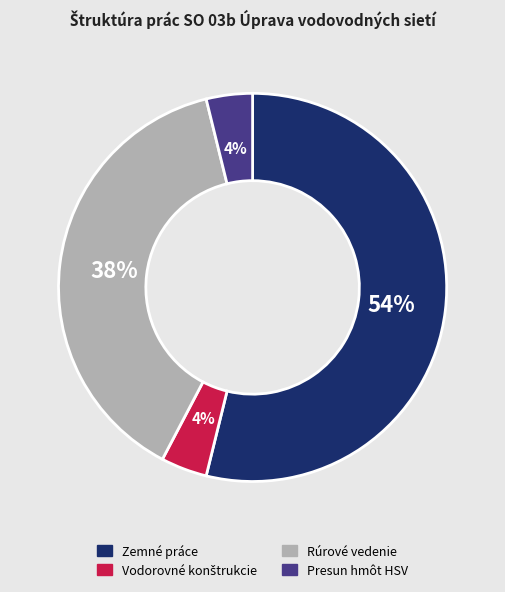

True or false: Presun hmôt HSV accounts for 4% of the total.

True